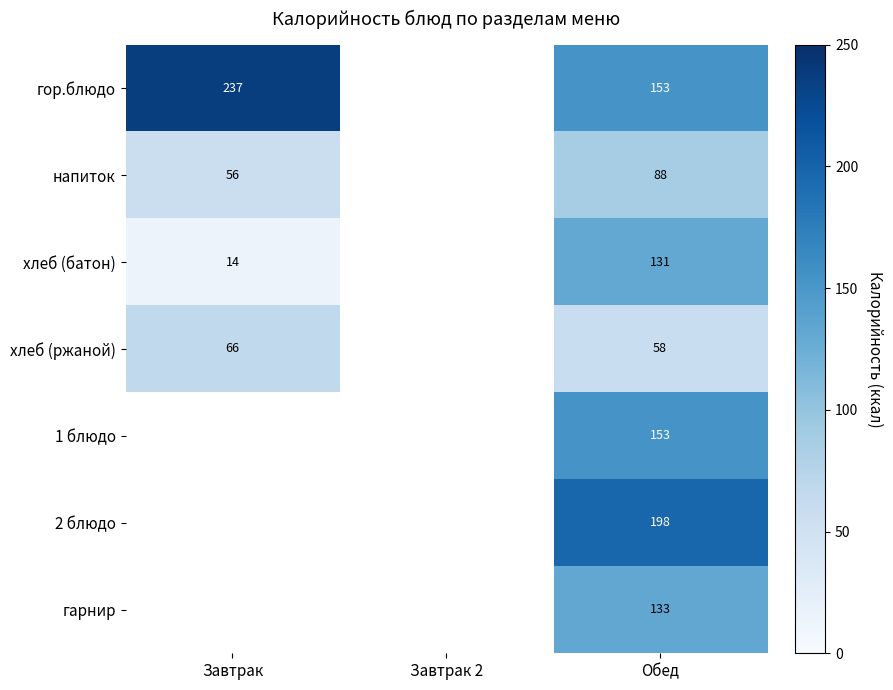

What is the total value across all series at Обед?

914